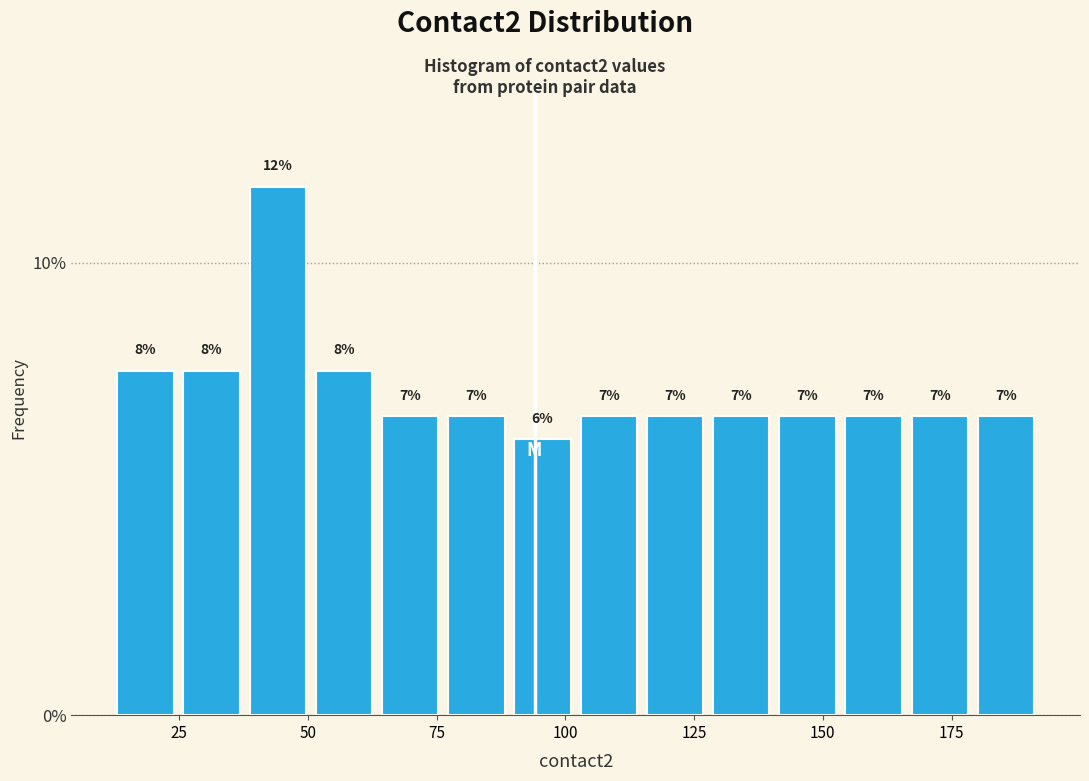

Around what value on the x-axis is the tallest bar? Give the approximate position of its centre, as read against the axis.

45